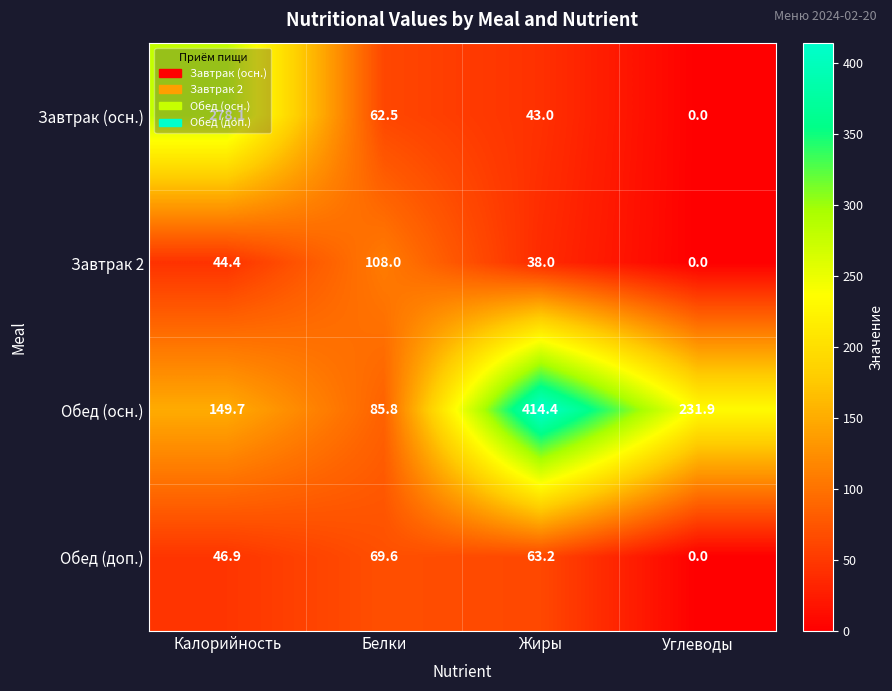

At how many categories does at least one series exceed 234?

2